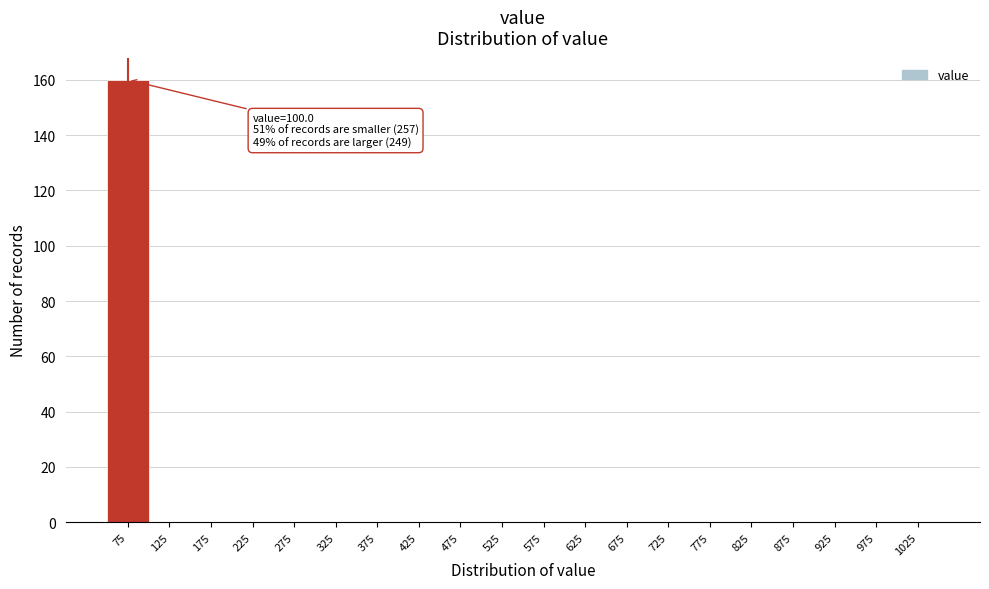

Reading left to right, list all the values displayed in this chart.

75=160	125=0	175=0	225=0	275=0	325=0	375=0	425=0	475=0	525=0	575=0	625=0	675=0	725=0	775=0	825=0	875=0	925=0	975=0	1025=0